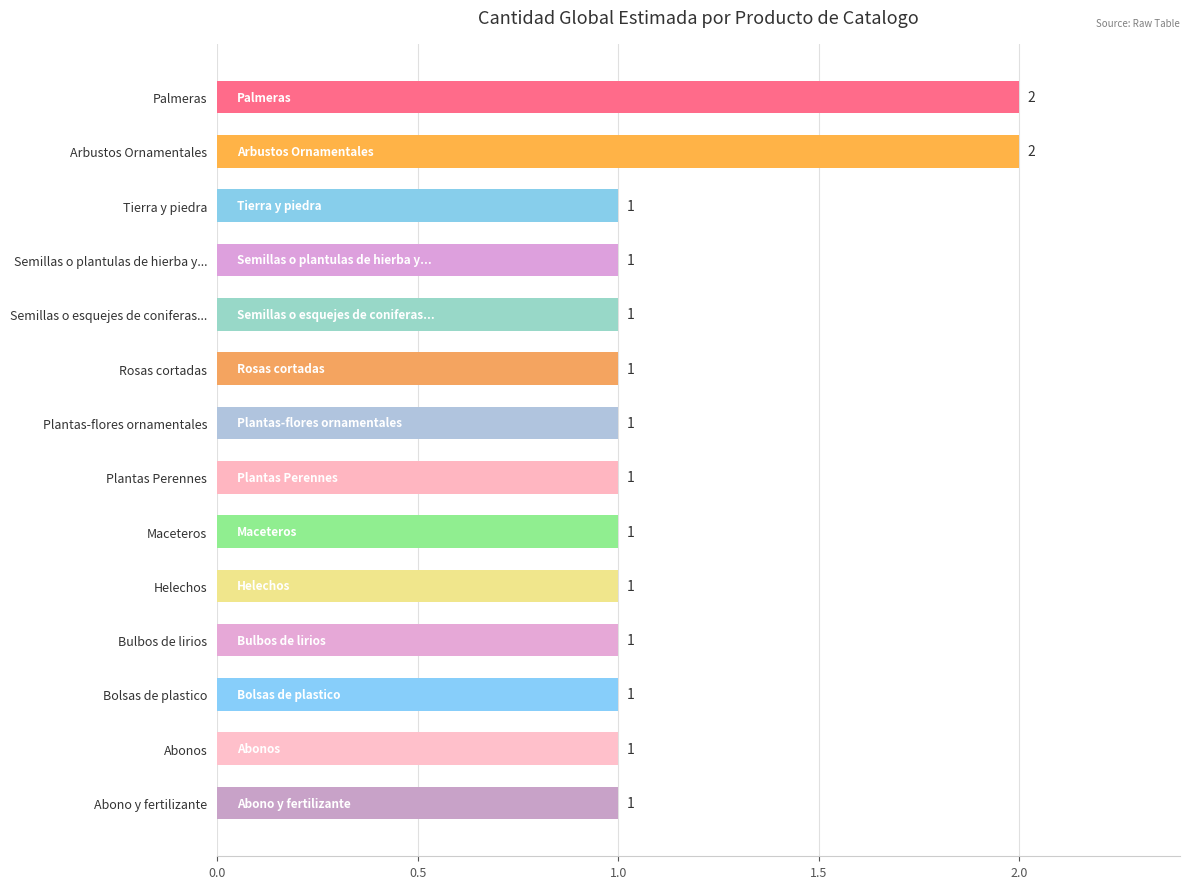

The value at Arbustos Ornamentales is 3. True or false?

False